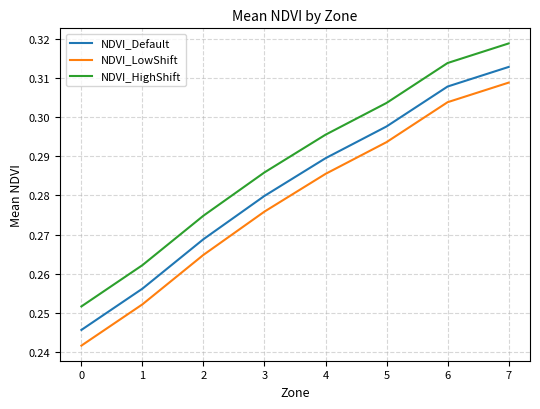

What is the total value across all series at 5?

0.9